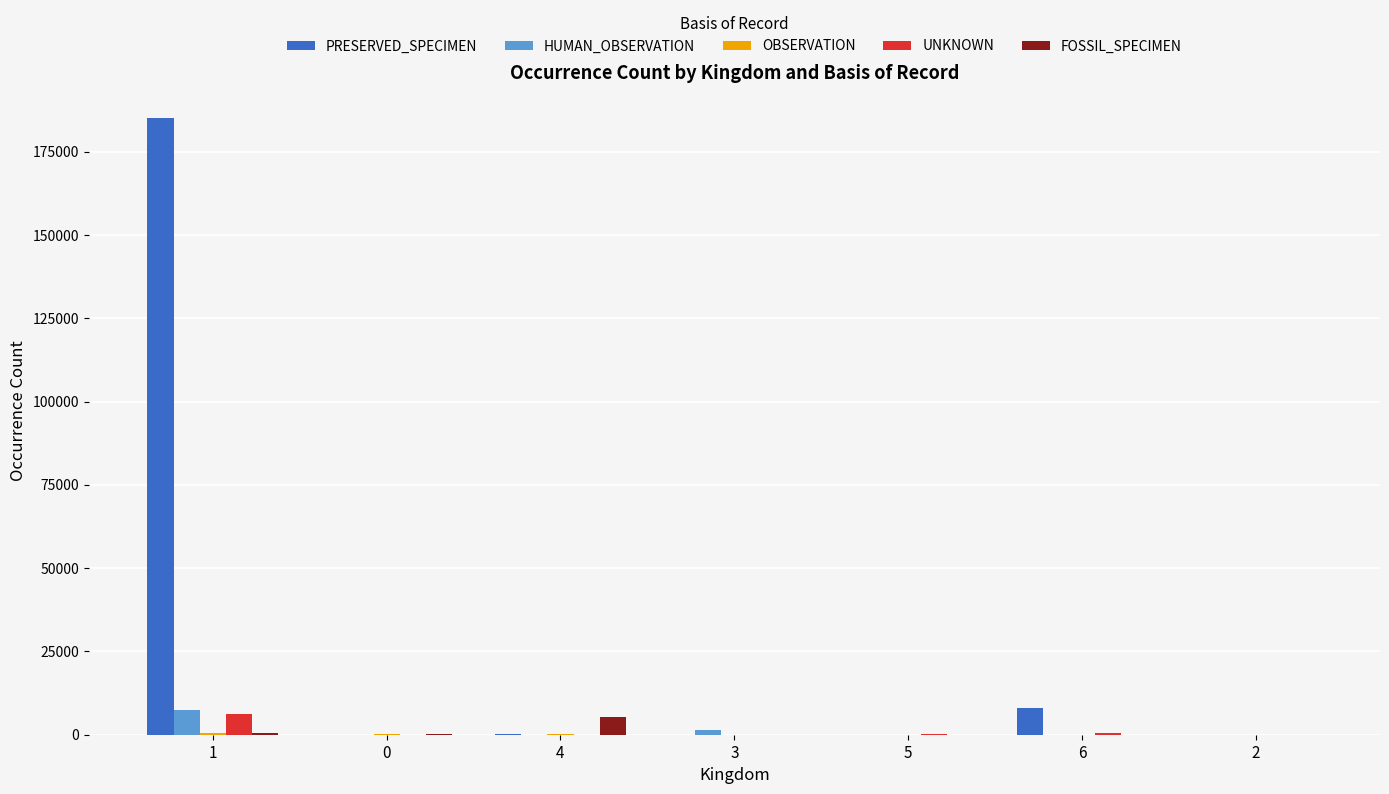

What is the total value across all series at 3?

1577